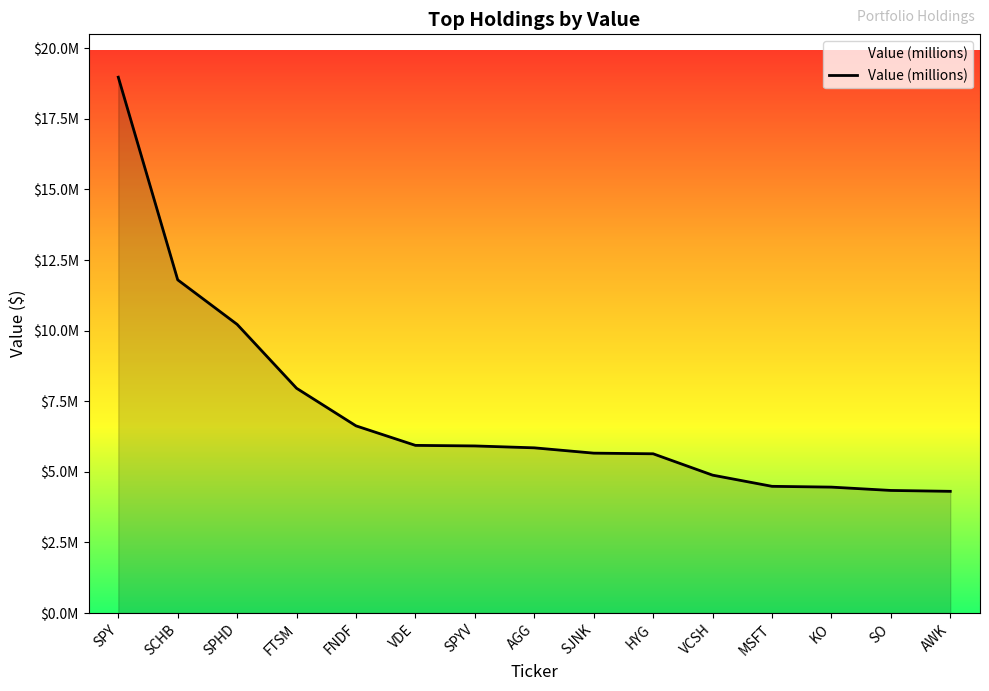

Is this an area chart (filled region under the line)?

Yes